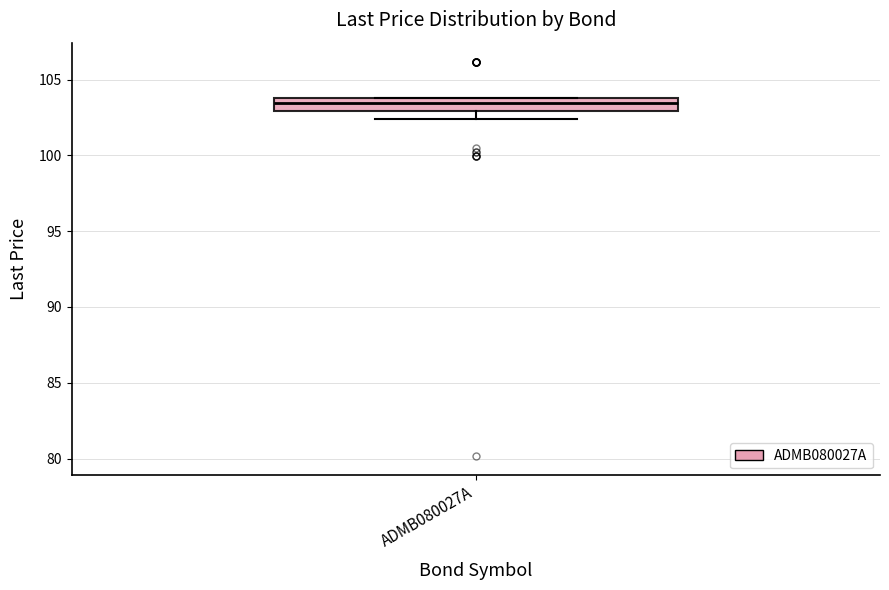

Read this box plot against the y-axis: the position of the median line, the range covered by the box, and the ends of both whiskers. The values are not printed on the chart, so give them approximately, as read against the axis.

median 103.5, box 103.0 to 104.0, whiskers 102.5 to 104.0